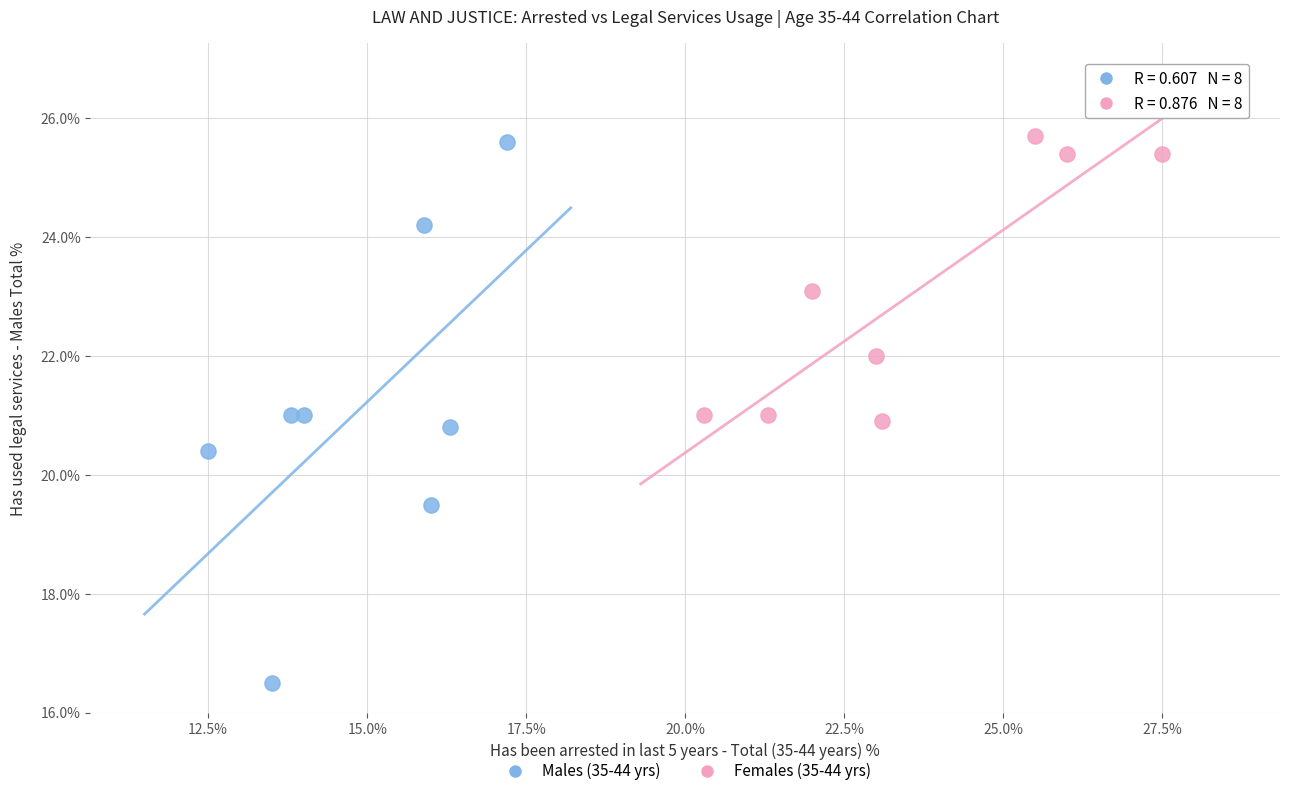

Which series has the largest Y range (max minus min)?

Males (35-44 yrs)